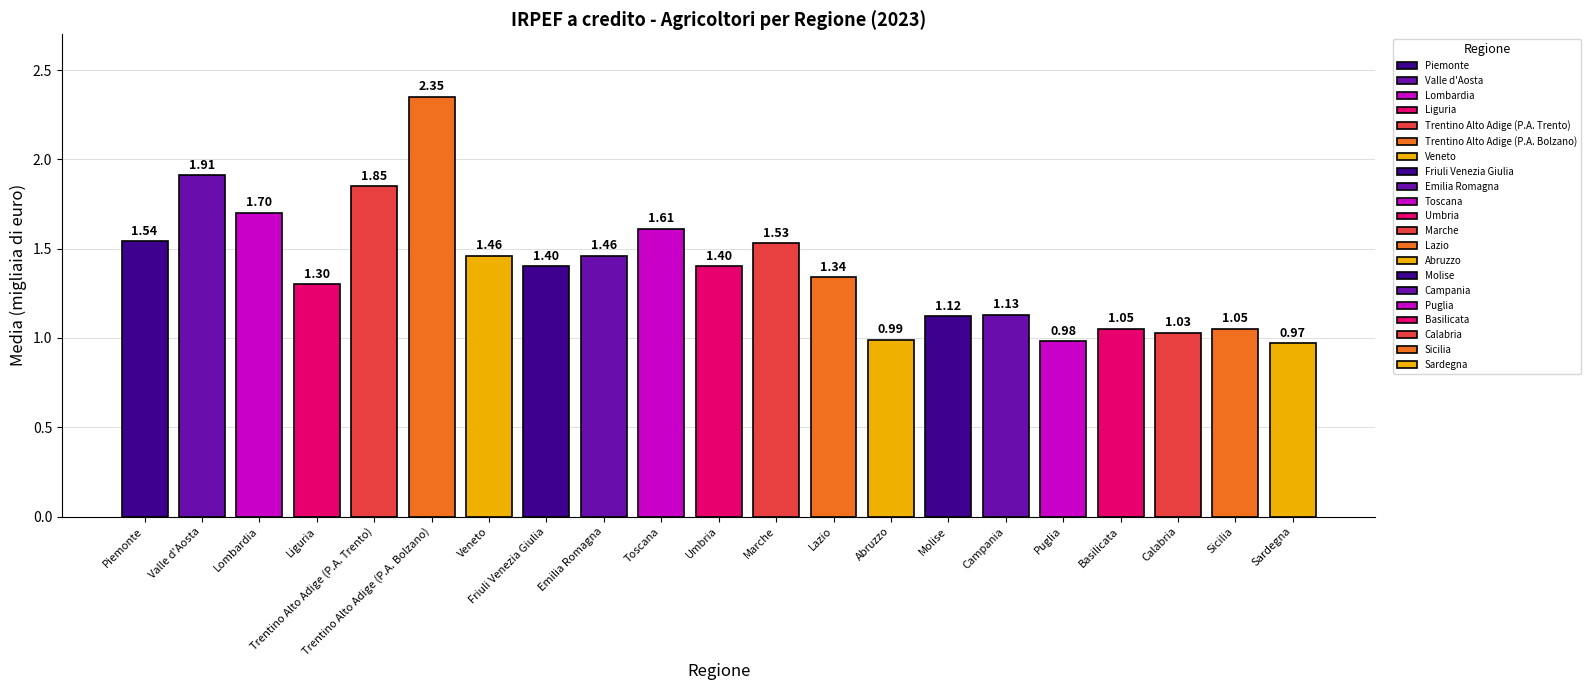

What is the label of the 6th bar from the right?

Campania